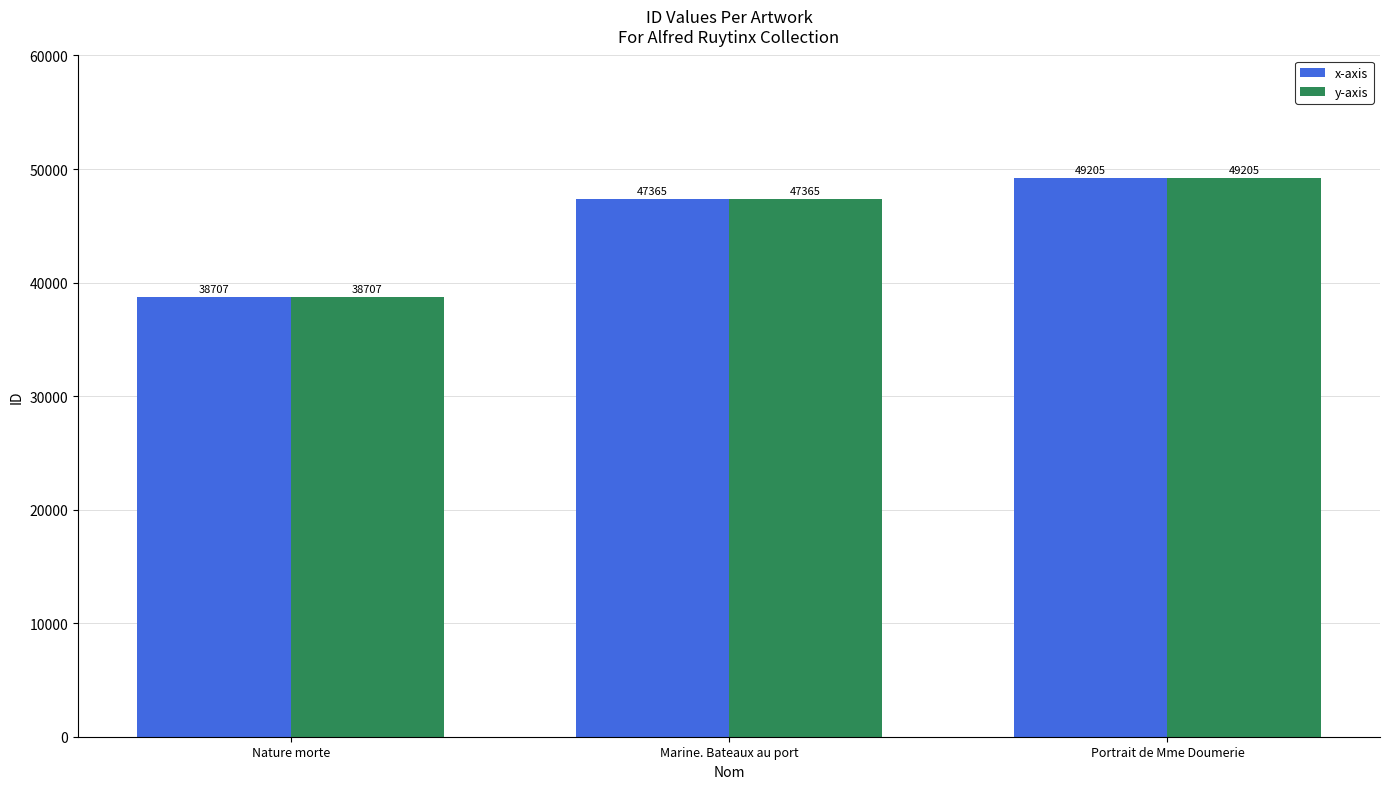

At which label is y-axis closest to 43956?

Marine. Bateaux au port